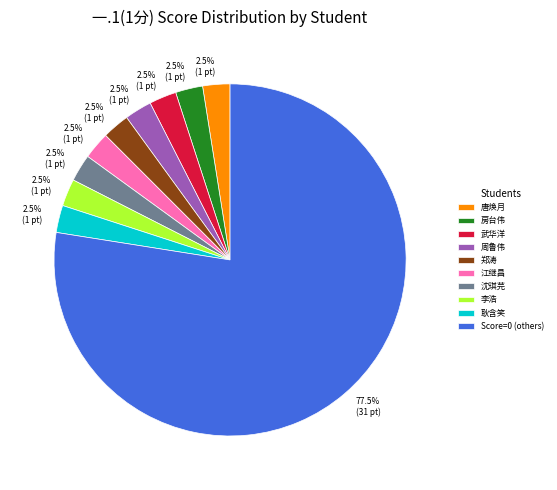

Is 房台伟 the majority of the pie?

No